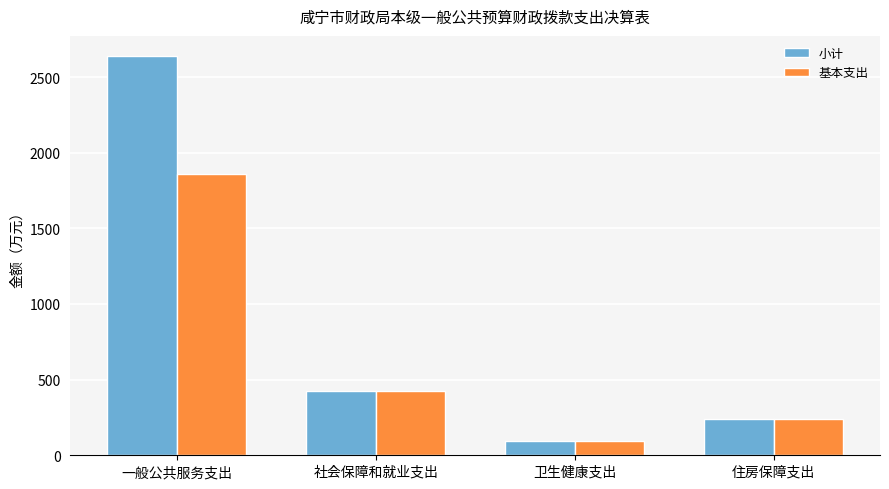

What is the average value of the 基本支出 series?

654.5